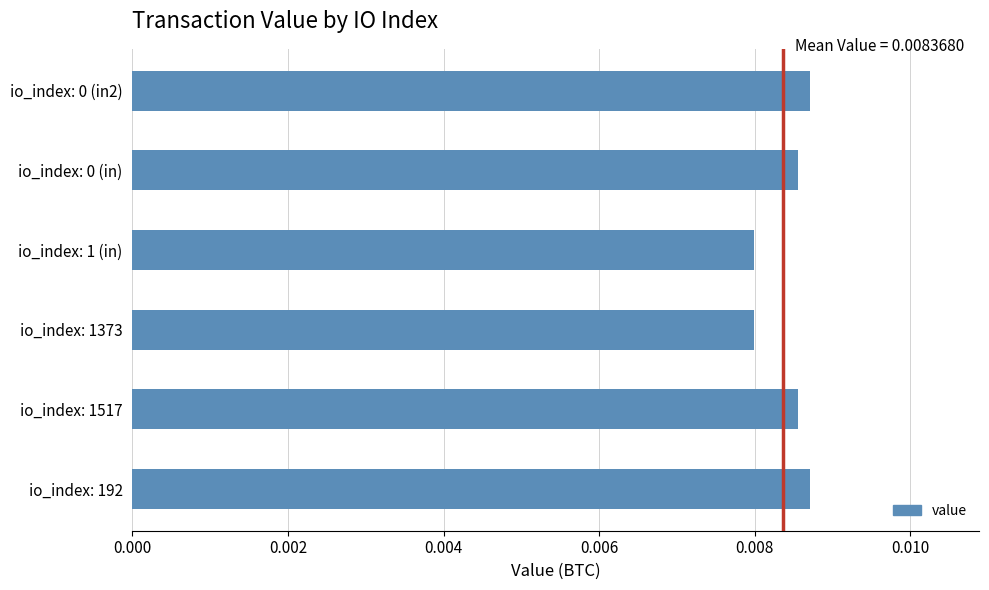

What is the sum of all values?

0.1